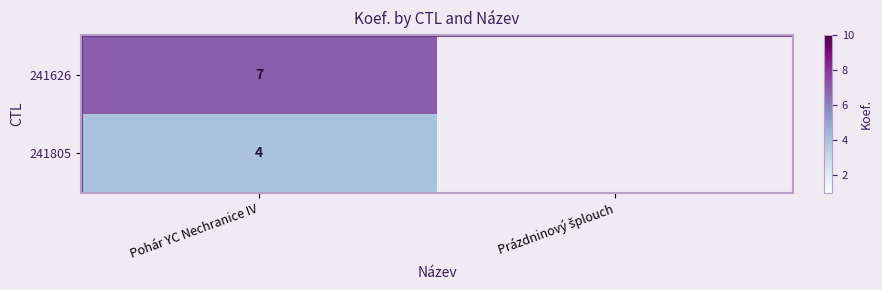

What is the difference between the highest and lowest values at Pohár YC Nechranice IV?

3